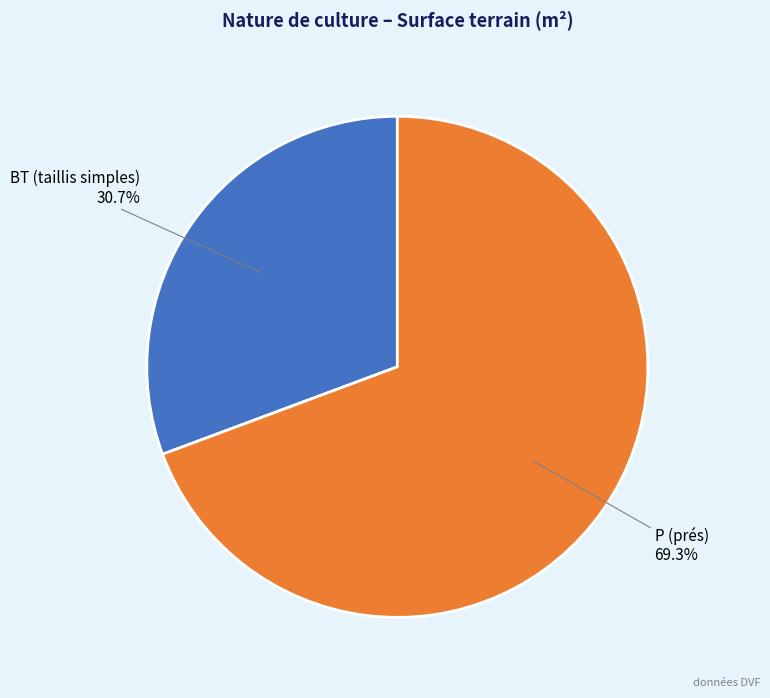

Does any single category account for the majority?

Yes